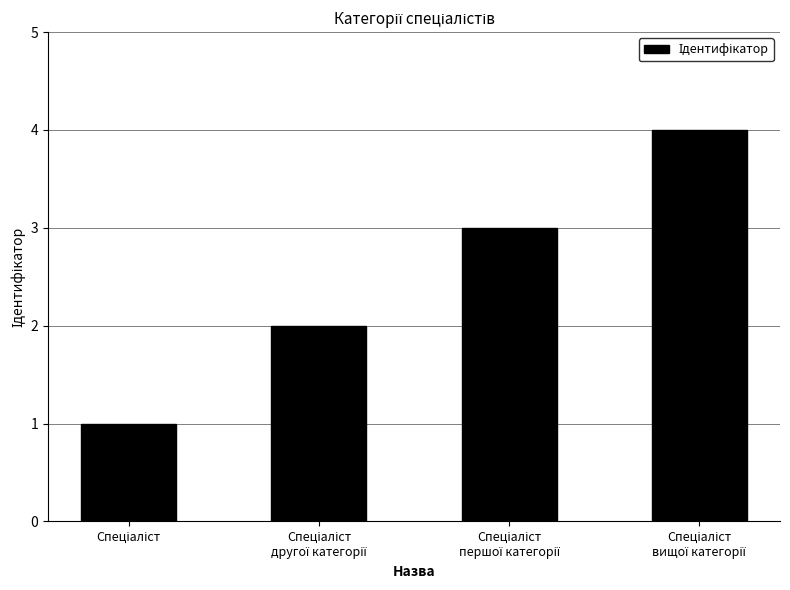

Are the bars grouped side by side (vs. stacked)?

No